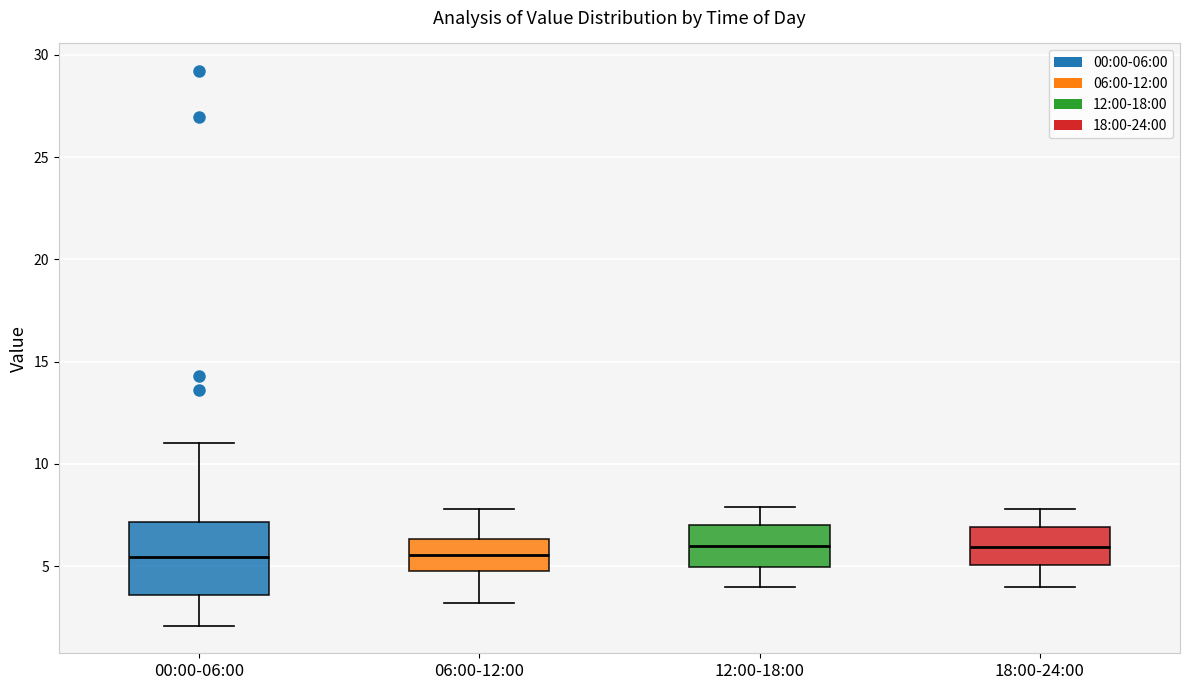

Comparing the boxes themselves (not the whiskers), which one is the tallest?

00:00-06:00